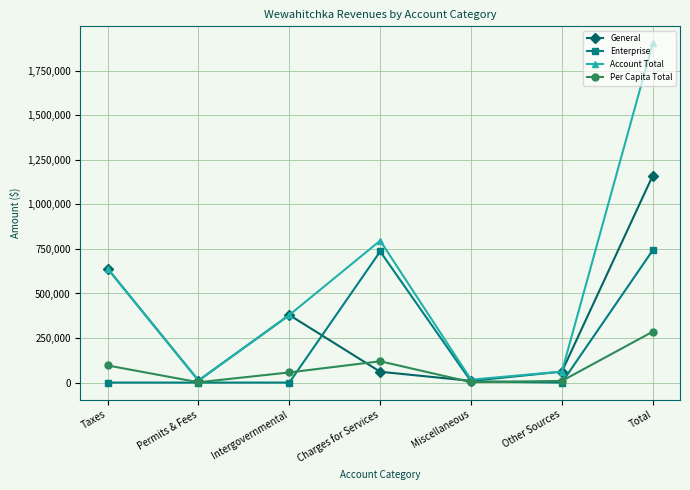

Rank the series at Total from highest to lowest value.

Account Total, General, Enterprise, Per Capita Total